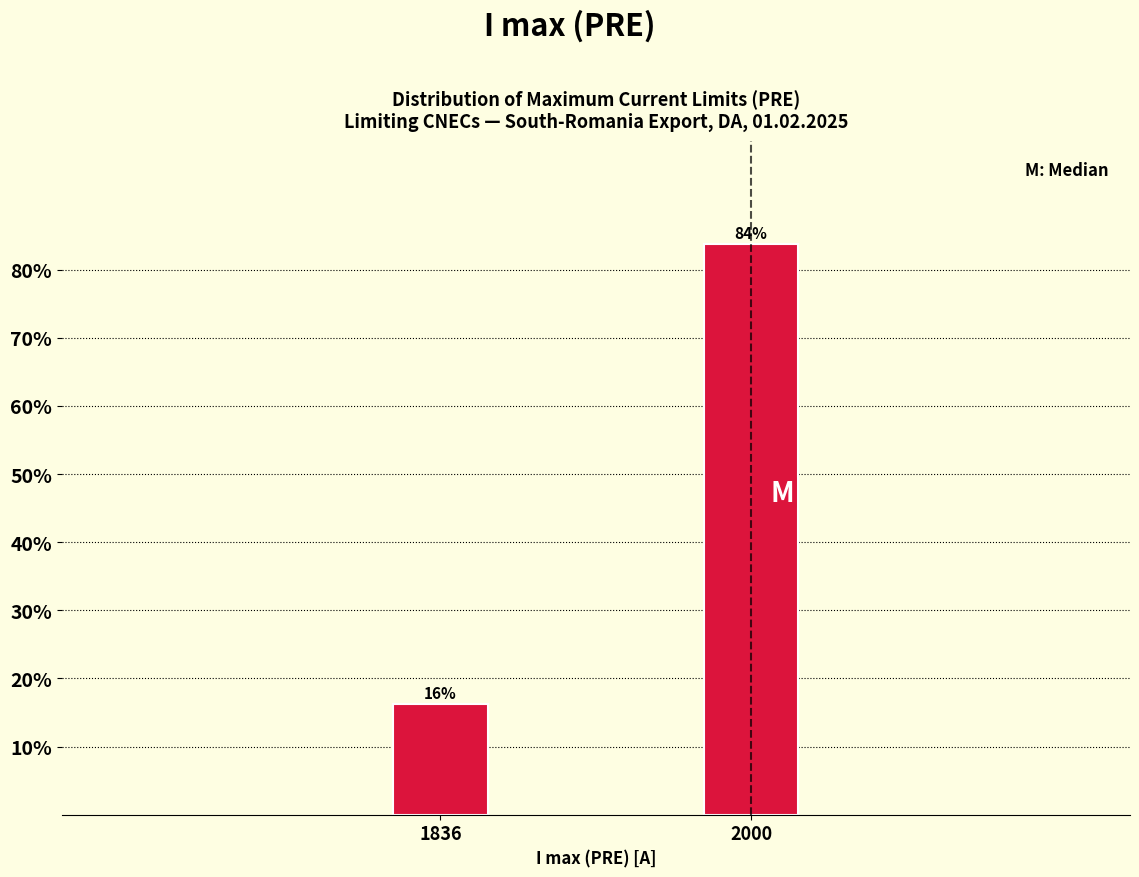

Rank the categories by value from highest to lowest.

2000, 1836